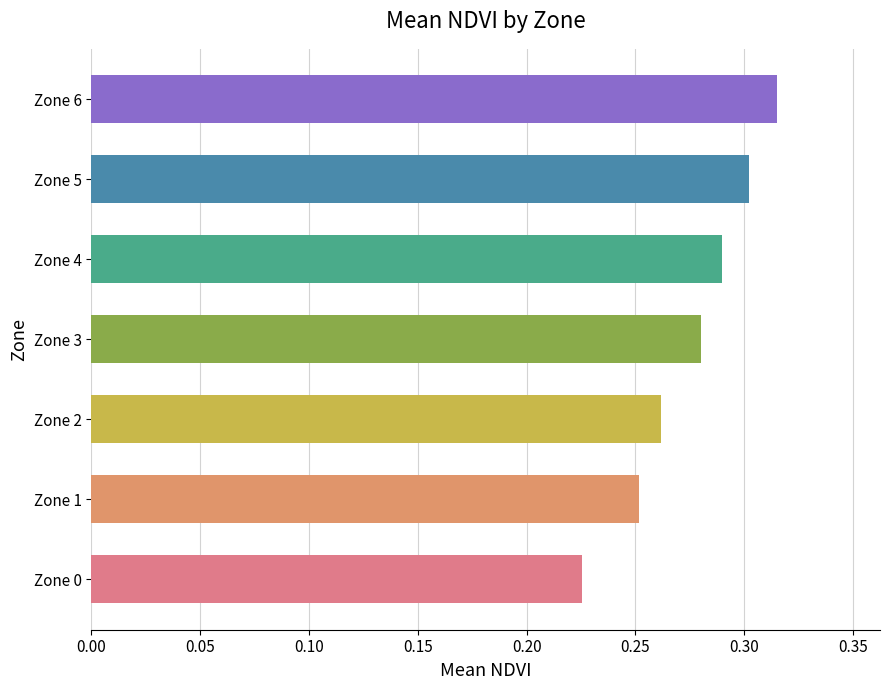

List the labels in order of value, largest first.

Zone 6, Zone 5, Zone 4, Zone 3, Zone 2, Zone 1, Zone 0